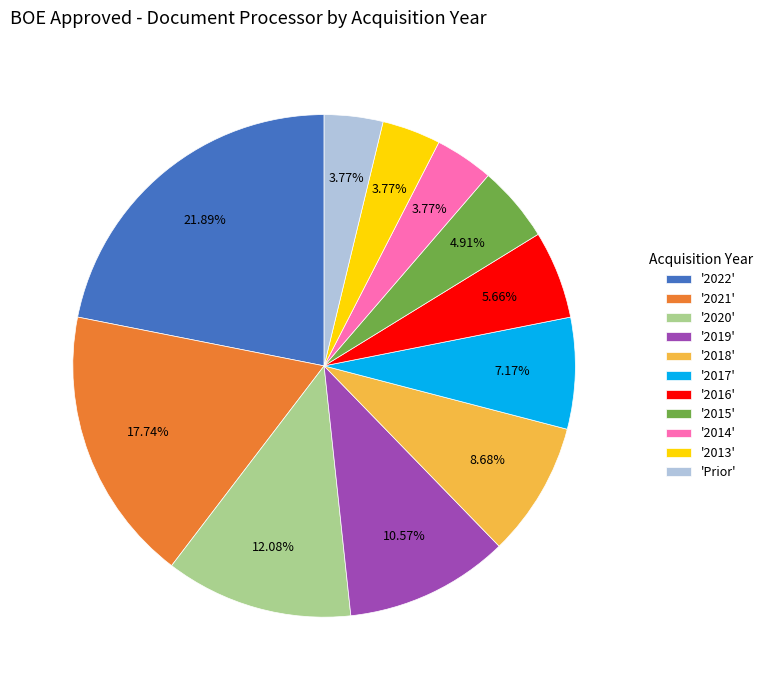

What is the ratio of the value at '2020' to the value at '2017'?

1.7